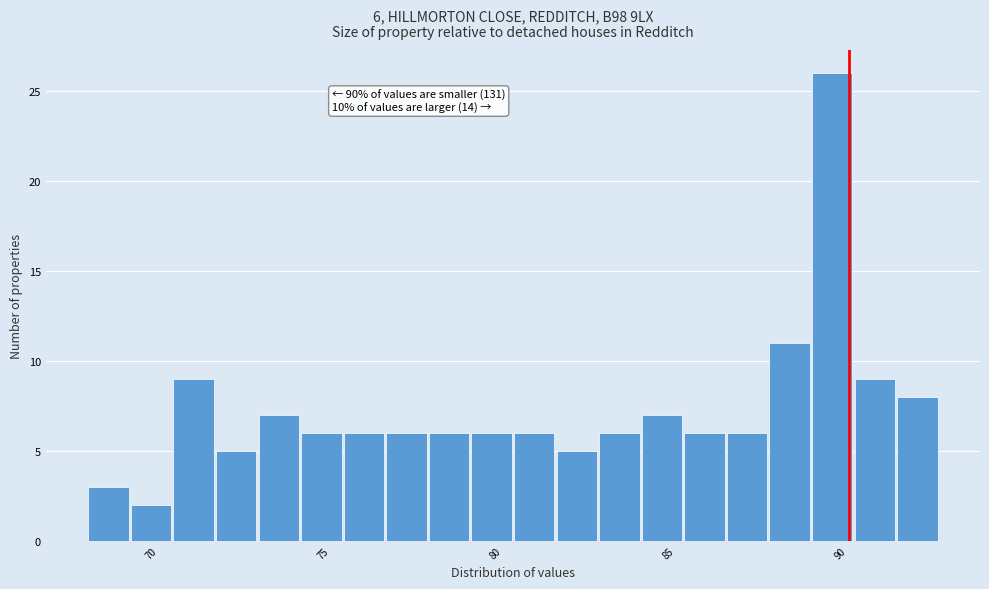

Around what value on the x-axis is the tallest bar? Give the approximate position of its centre, as read against the axis.

90.0